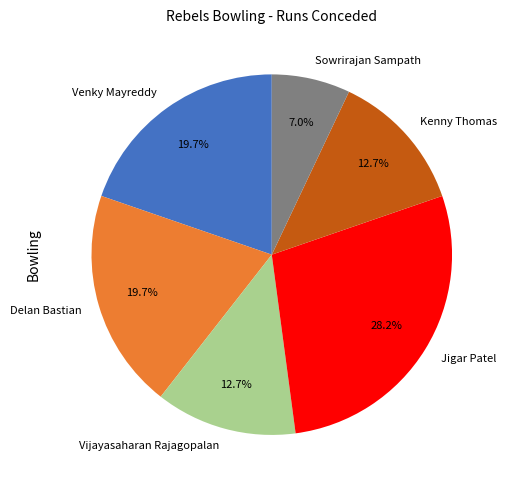

To the nearest percent, what is the difference between the largest and smallest slice percentages?

21%